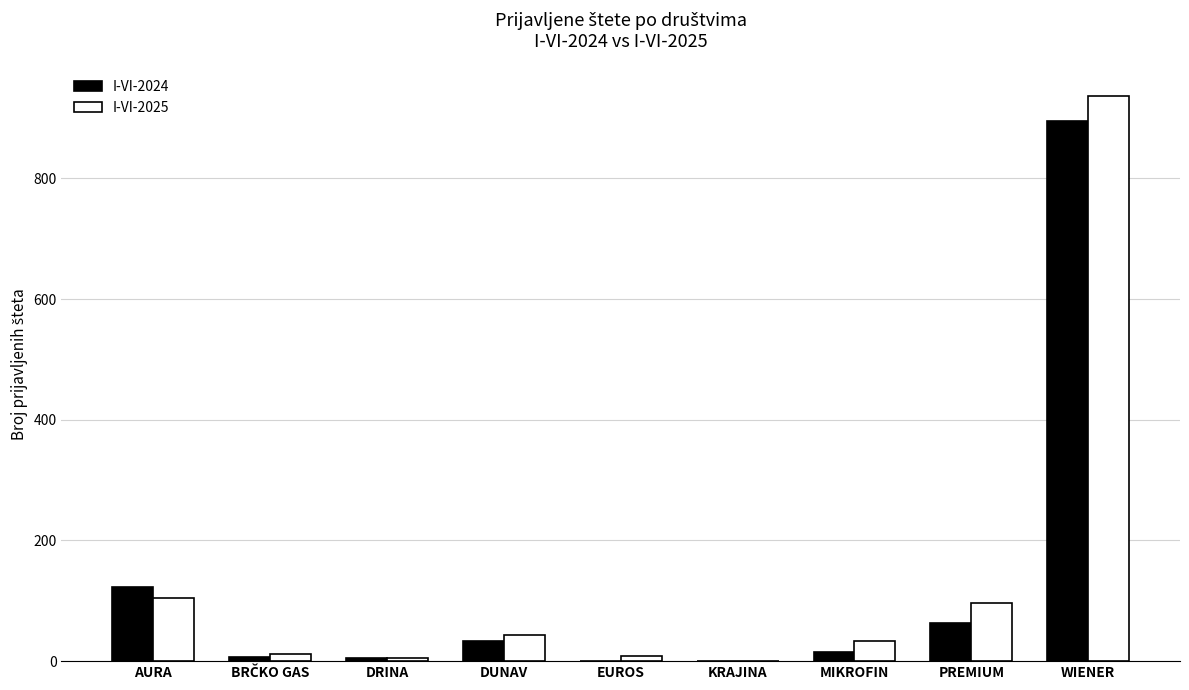

What is the sum of all I-VI-2024 values?

1144